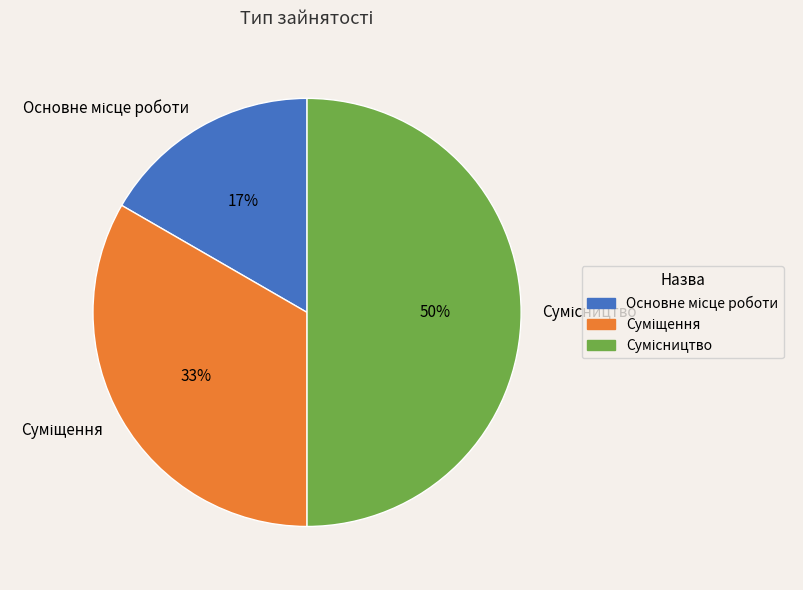

To the nearest percent, what is the difference between the largest and smallest slice percentages?

33%